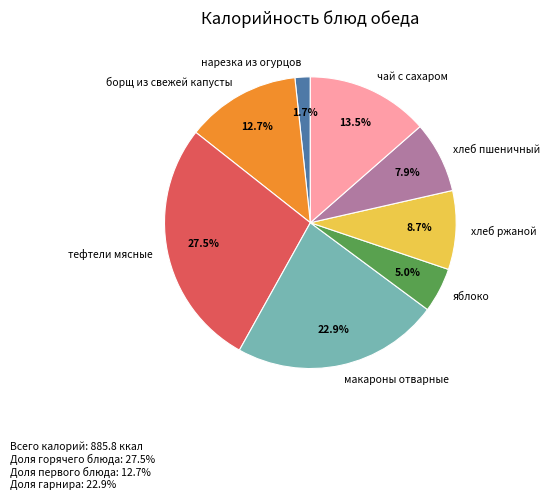

Which has a higher value, хлеб ржаной or борщ из свежей капусты?

борщ из свежей капусты